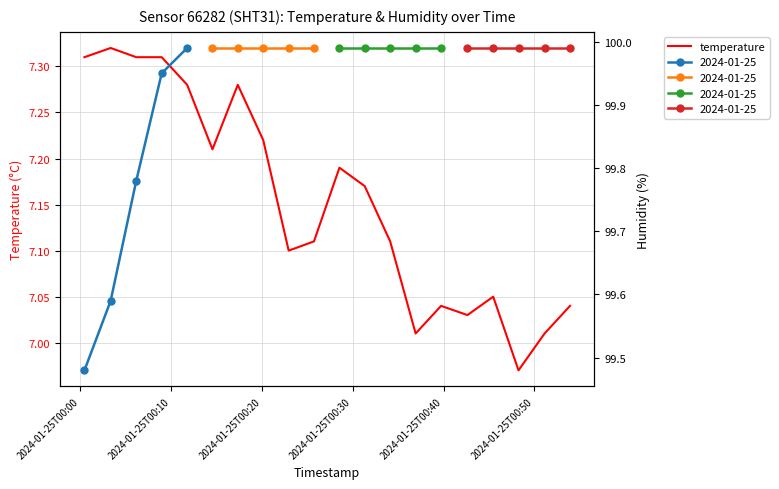

What is the maximum value shown in the chart?

7.3